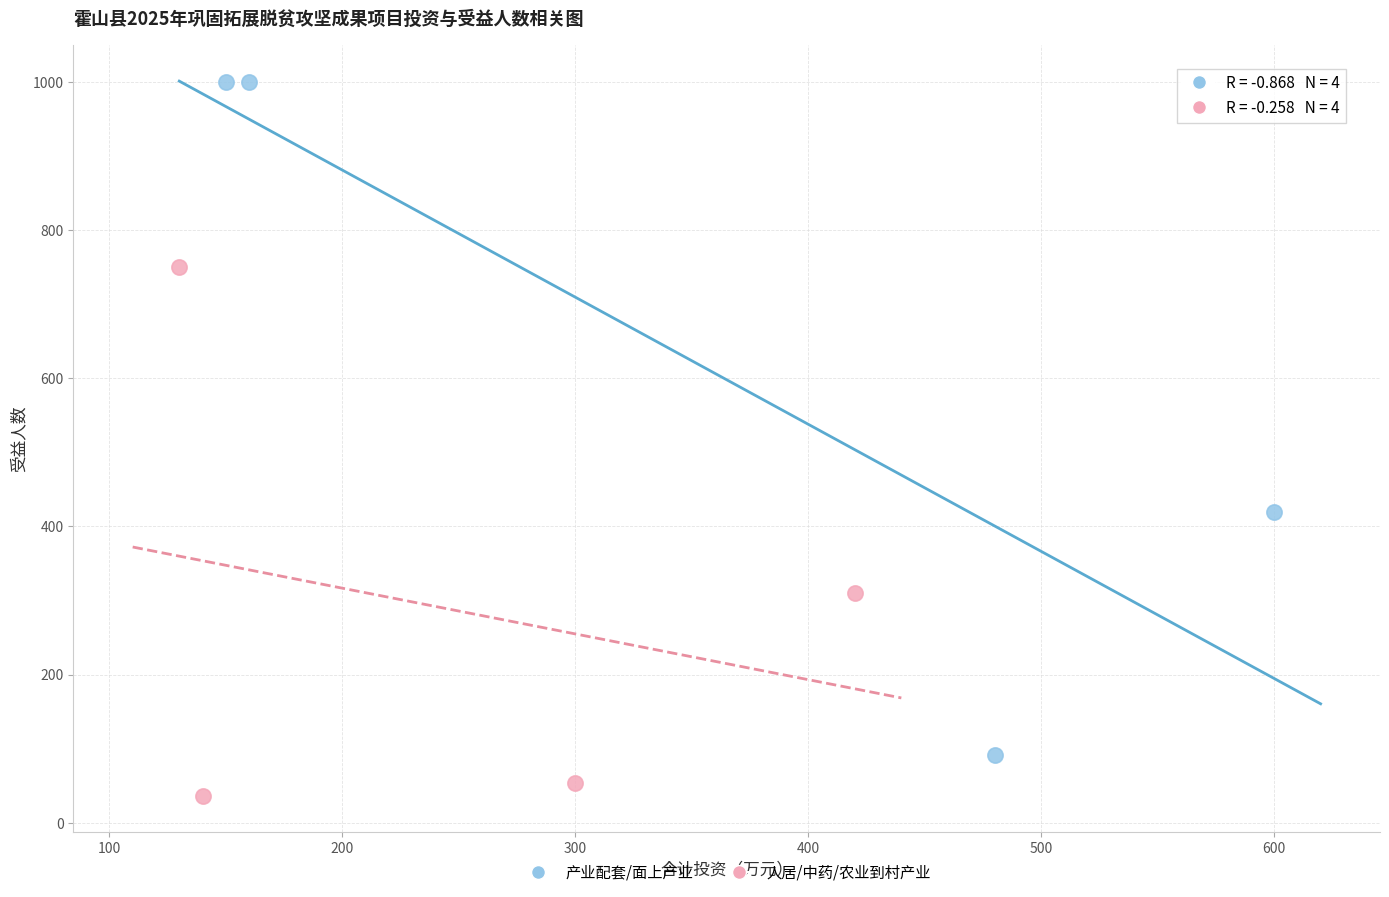

Which series contains the highest Y value?

产业配套/面上产业